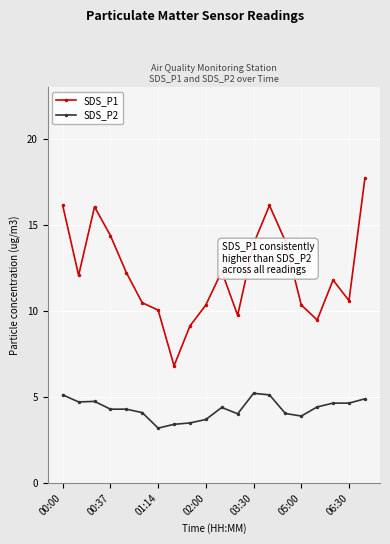

True or false: SDS_P2 and SDS_P1 intersect in this chart.

False